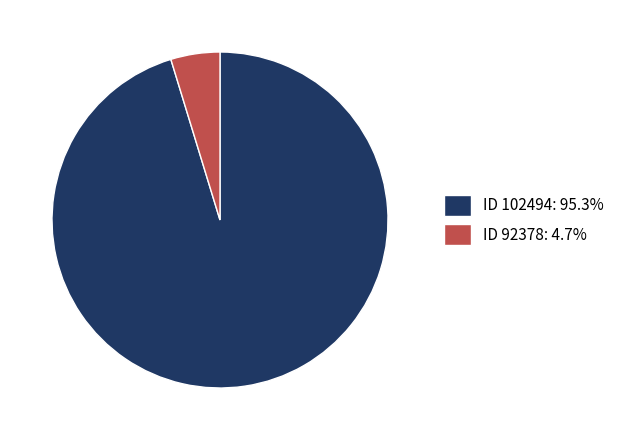

What is the ratio of the value at ID 102494: 95.3% to the value at ID 92378: 4.7%?

20.2